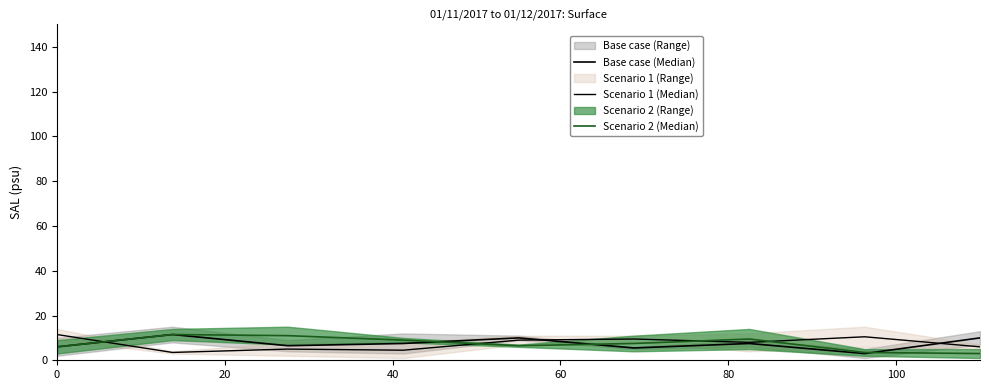

How many distinct data groups are displayed?

3